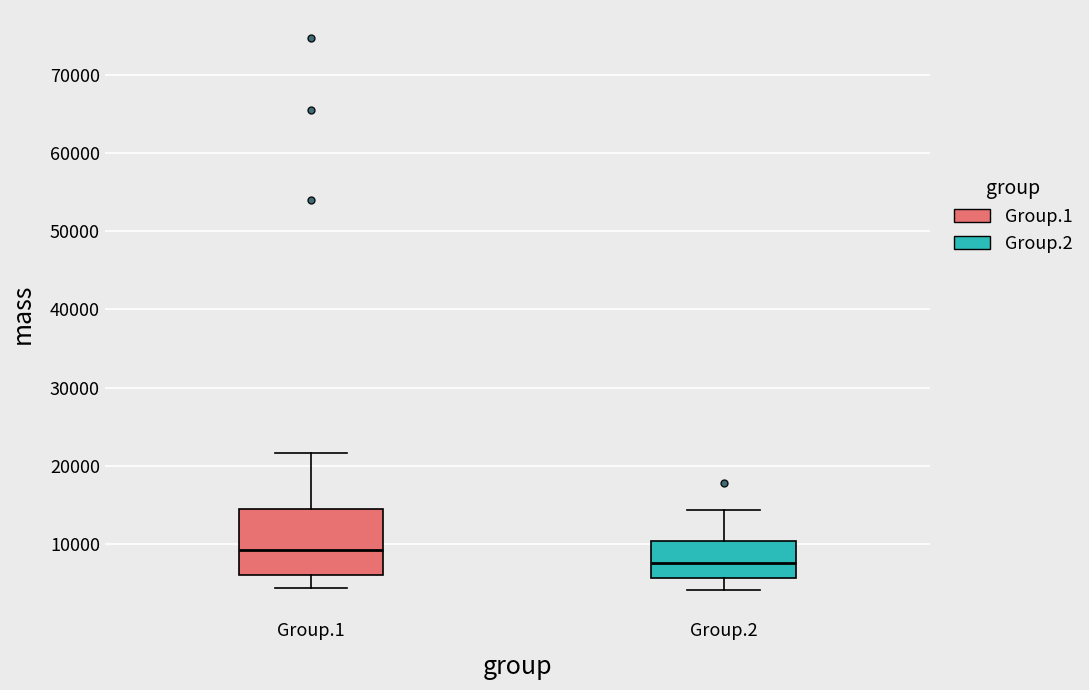

Reading left to right, read every box against the y-axis: the position of its median line, the range the box covers, and the ends of its whiskers. The values are not printed on the chart, so give them approximately, as read against the axis.

Group.1: median 9000, box 6000 to 14000, whiskers 4000 to 22000
Group.2: median 7000, box 6000 to 10000, whiskers 4000 to 14000